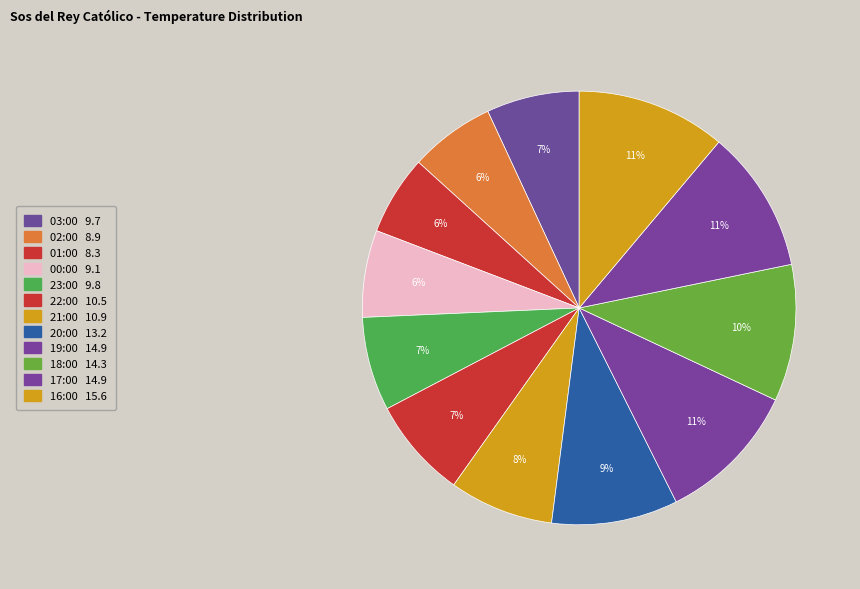

To the nearest percent, what percentage of the pie is 02:00?

6%